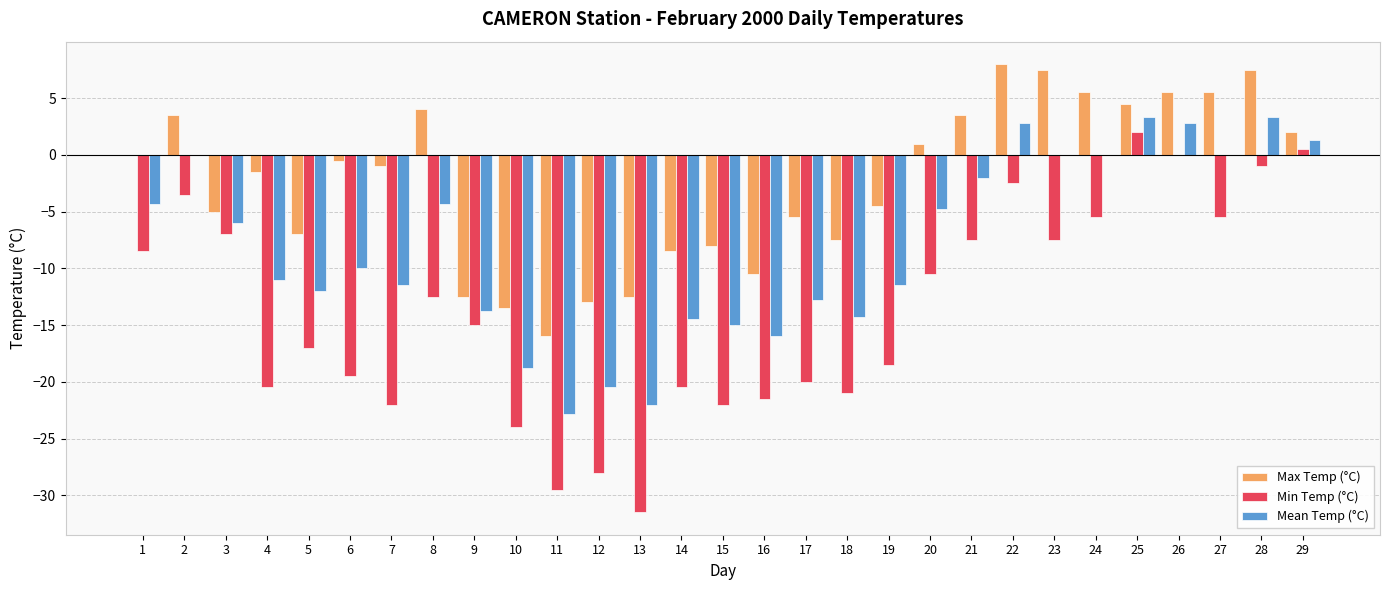

What is the total value across all series at 19?

-34.5